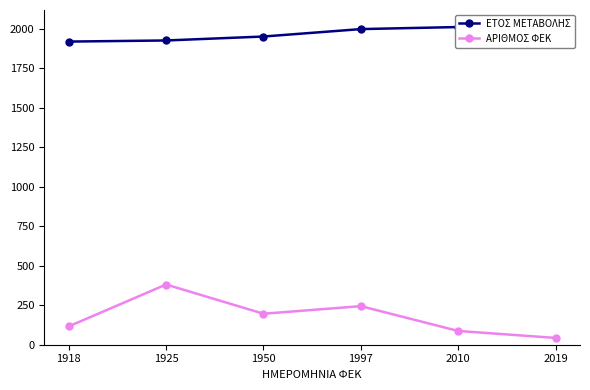

Which series has the widest spread of values?

ΑΡΙΘΜΟΣ ΦΕΚ